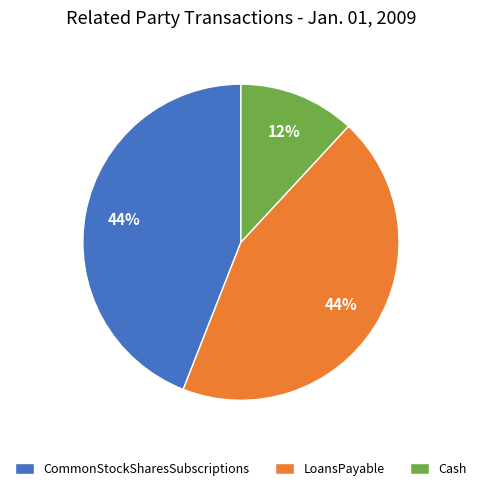

Approximately how many times larger is the value at Cash compared to LoansPayable?

0.3